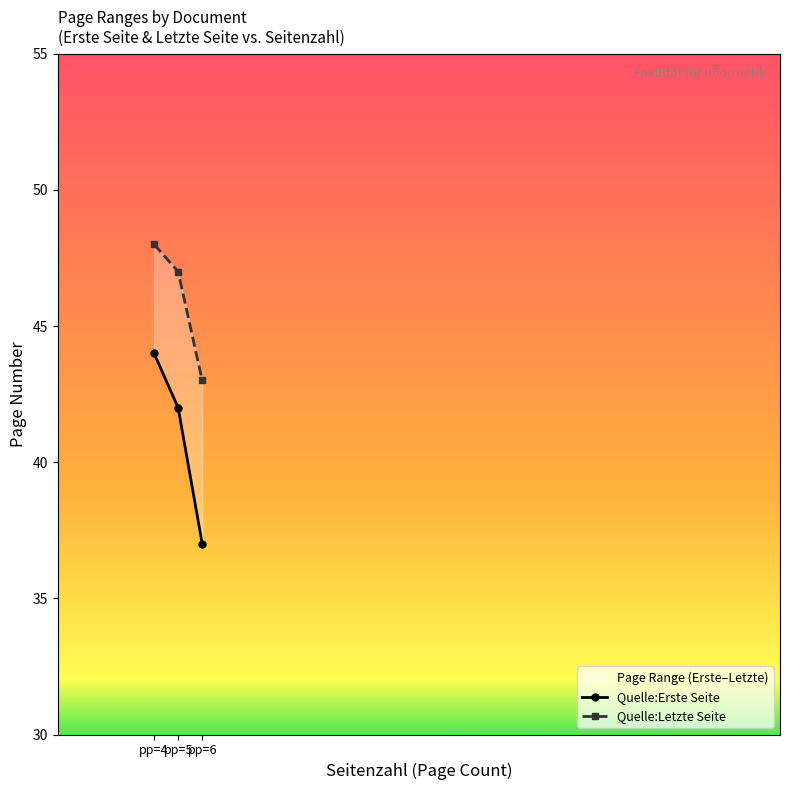

At pp=6, list the series in order from smallest to largest.

Quelle:Erste Seite, Quelle:Letzte Seite